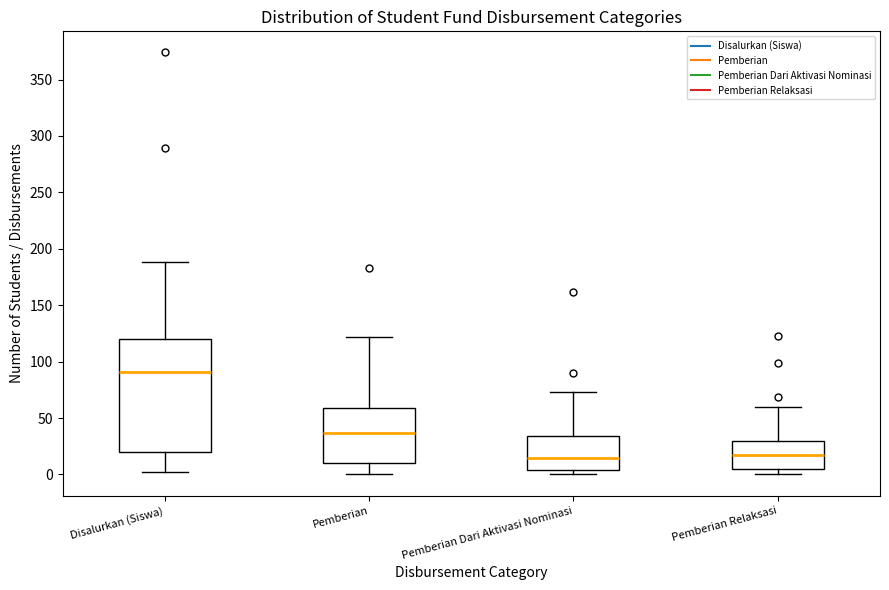

Reading left to right, transcribe this box plot: for each box, give where its median line is, the range the box spans, and where its two whiskers end, as read against the y-axis. The values are not printed on the chart, so give them approximately, as read against the axis.

Disalurkan (Siswa): median 90, box 20 to 120, whiskers 0 to 190
Pemberian: median 35, box 10 to 60, whiskers 0 to 120
Pemberian Dari Aktivasi Nominasi: median 15, box 5 to 35, whiskers 0 to 75
Pemberian Relaksasi: median 15, box 5 to 30, whiskers 0 to 60